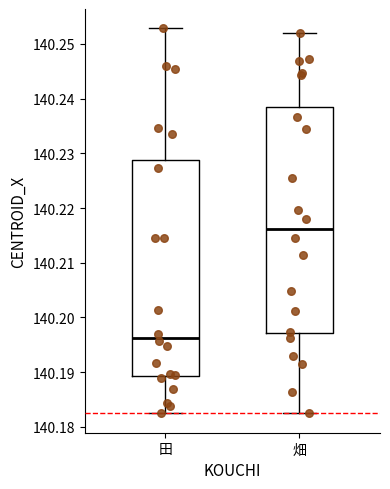

Which box's median line is the lowest?

田